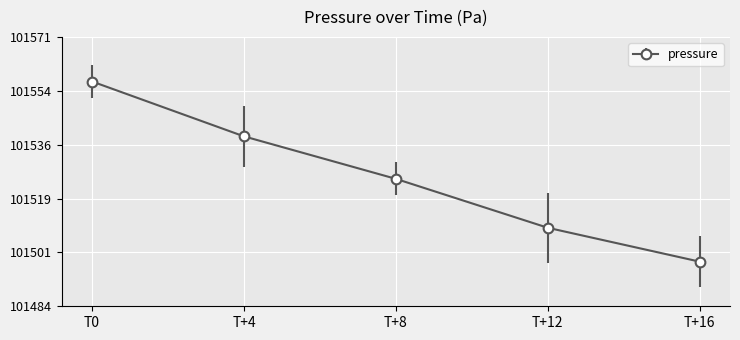

Reading left to right, what are all the values shown in this chart?

T0=101556.6	T+4=101538.9	T+8=101525.2	T+12=101509.4	T+16=101498.4